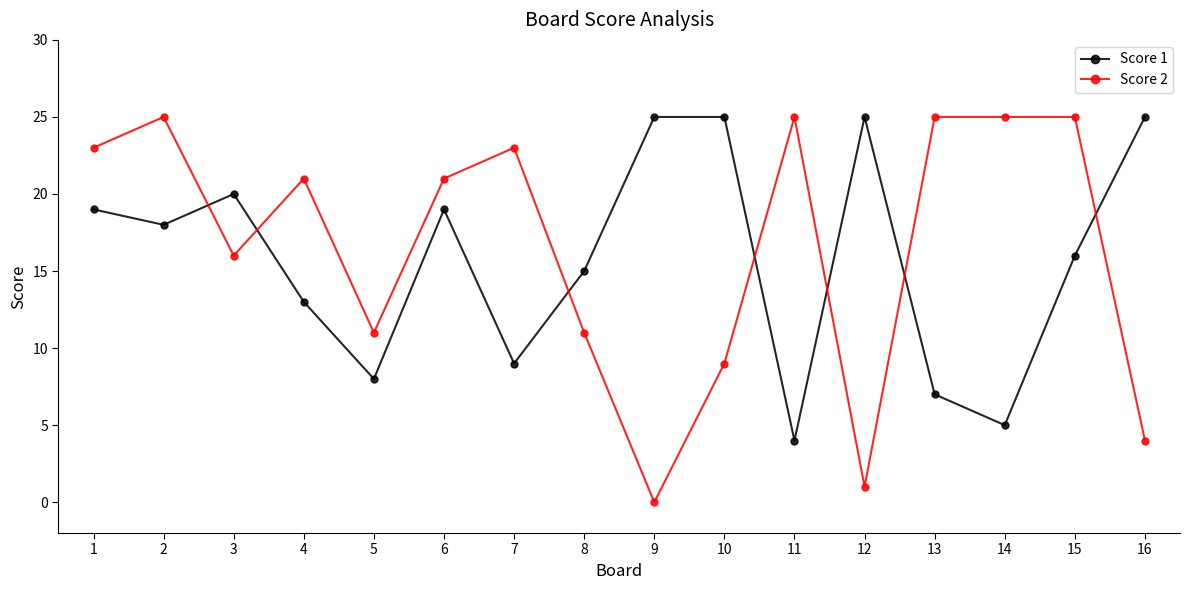

Count the number of categories in the chart.

16